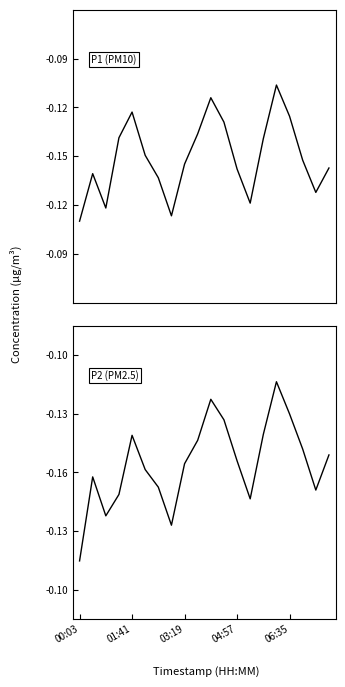

What position from the left is 14?

15